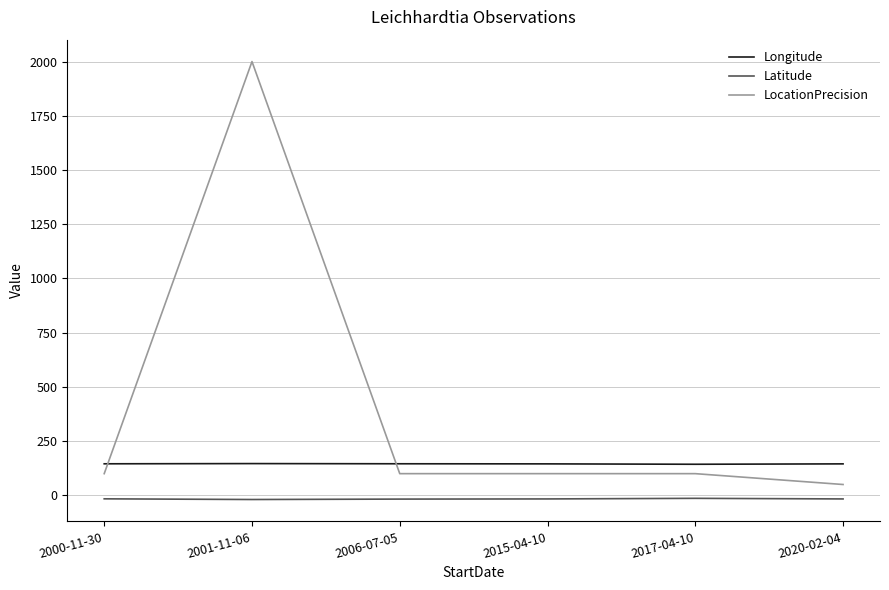

Which series has the largest range (max minus min)?

LocationPrecision